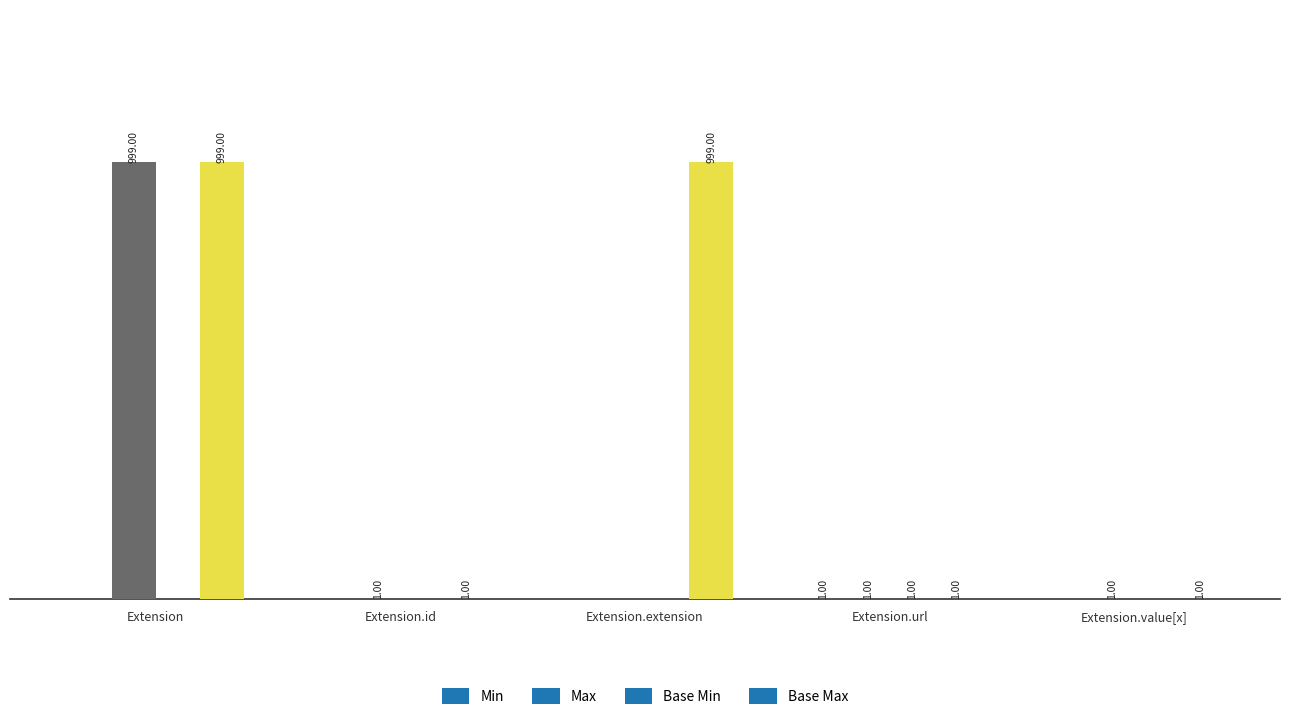

At which category is the sum across all series the highest?

Extension